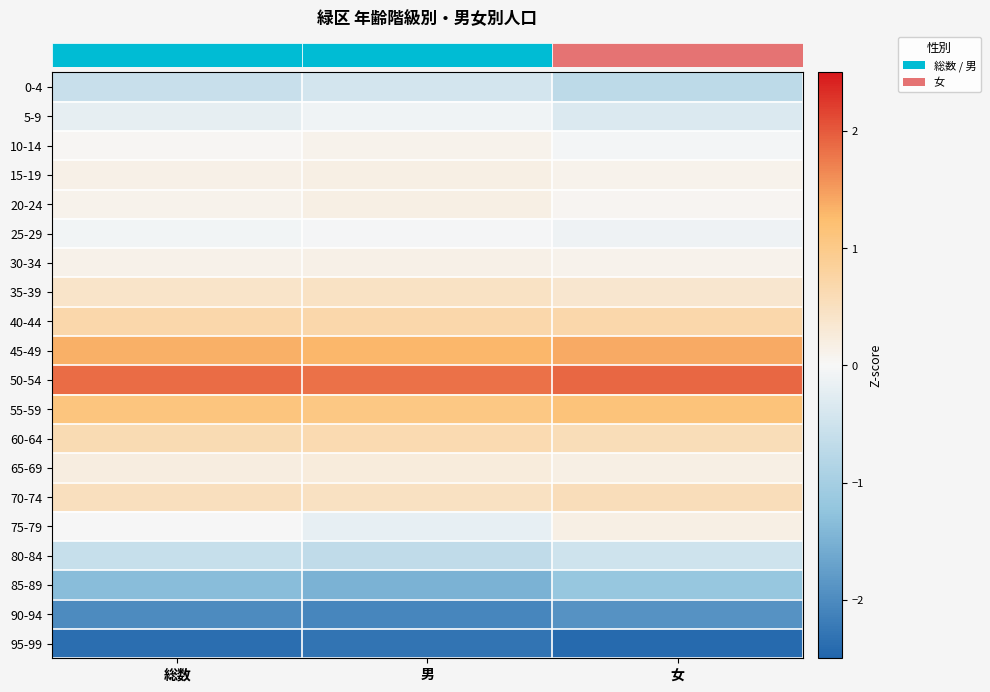

At how many categories does at least one series exceed -2?

3